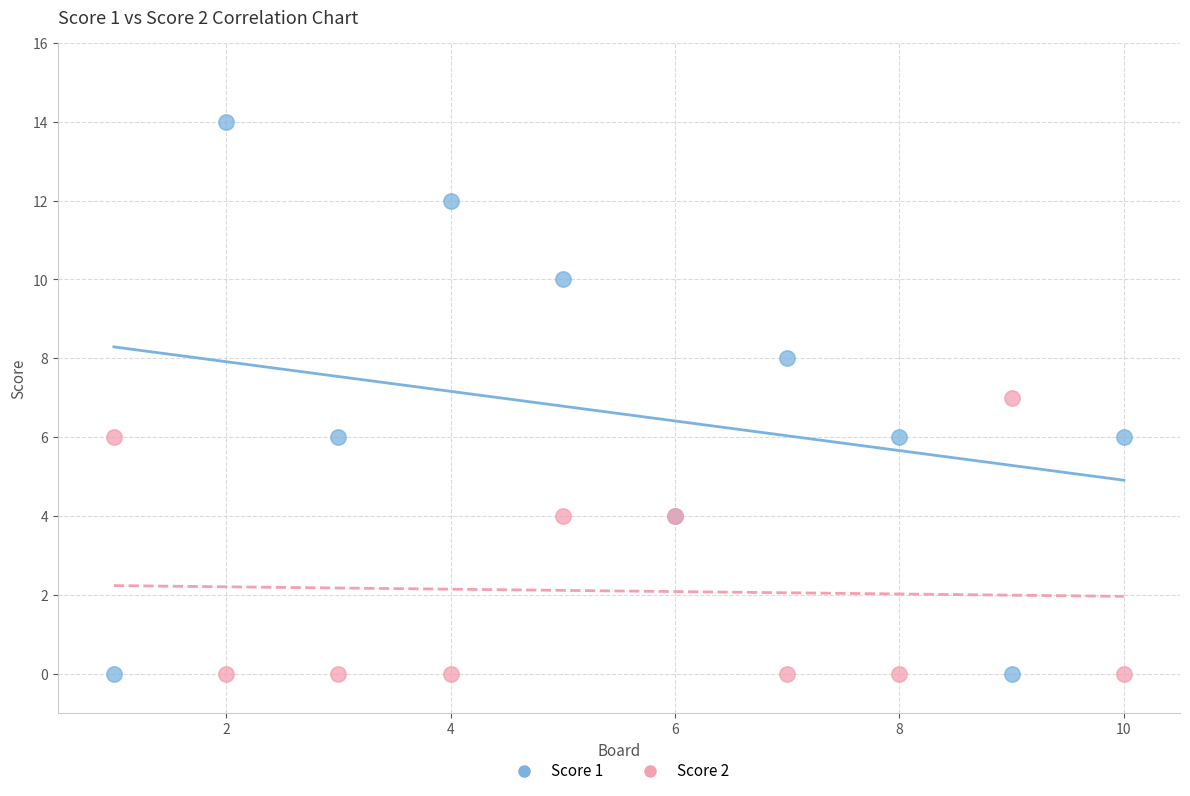

What is the X range (max minus min) for the scatter plot?

9